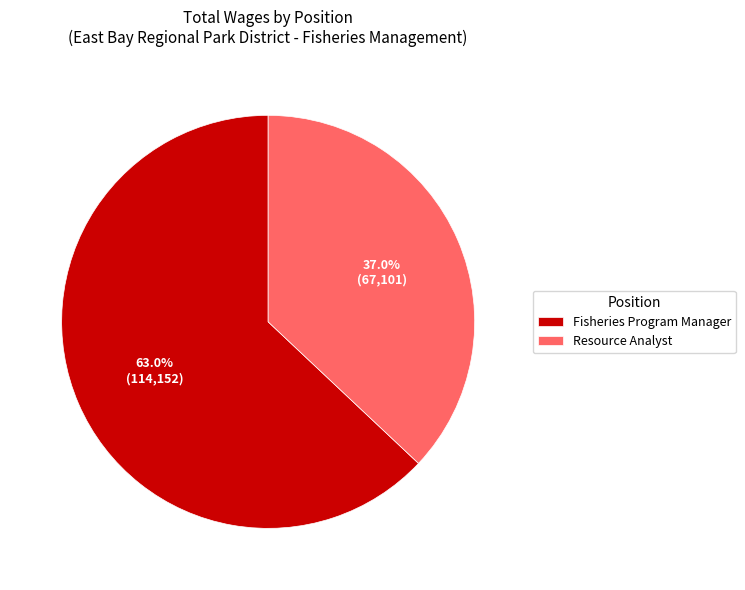

To the nearest percent, what percentage of the pie is Fisheries Program Manager?

63%